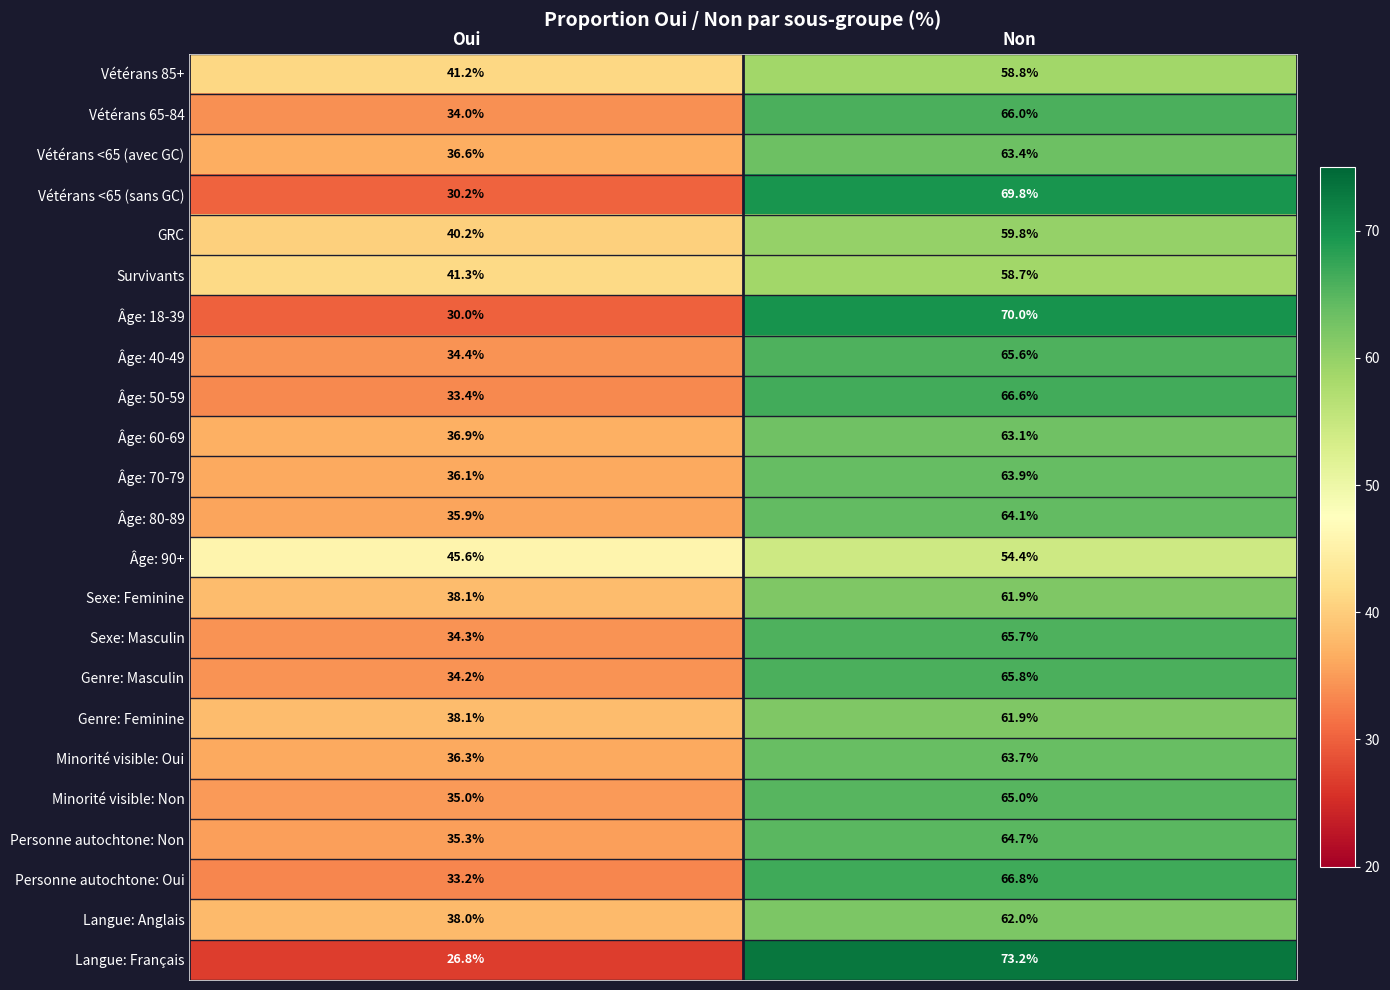

What is the sum of the Sexe: Masculin values at Oui and Non?

100.0